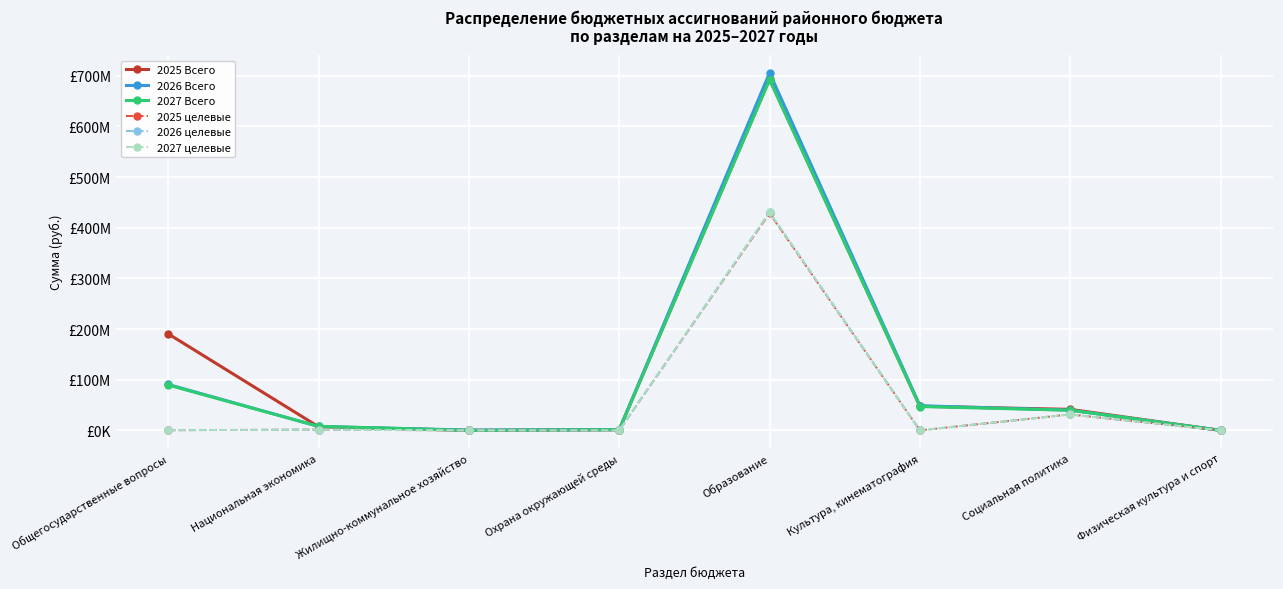

Is this an area chart (filled region under the line)?

No